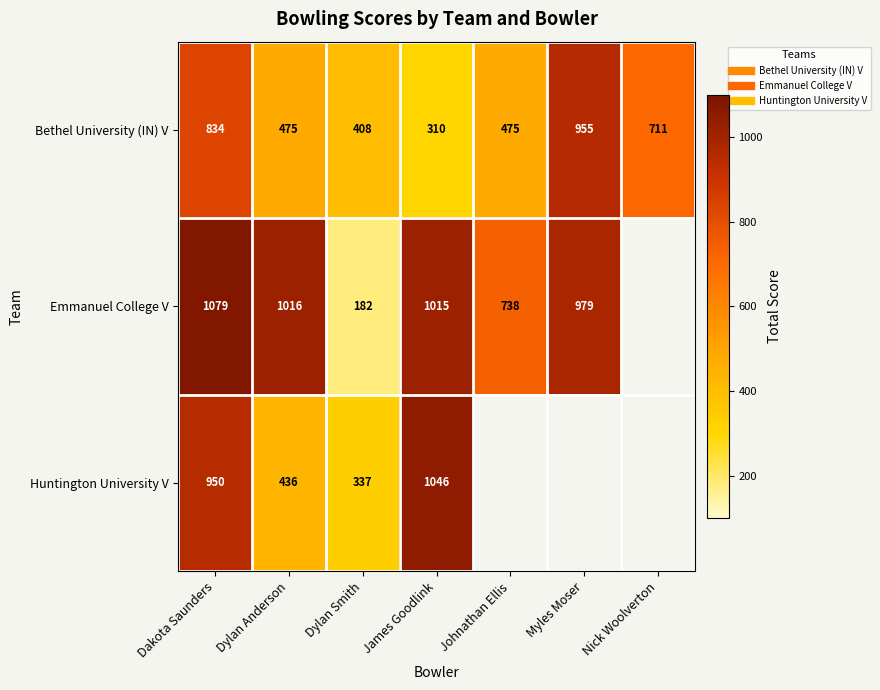

Is the value of Emmanuel College V at Myles Moser greater than the value of Bethel University (IN) V at Dakota Saunders?

Yes